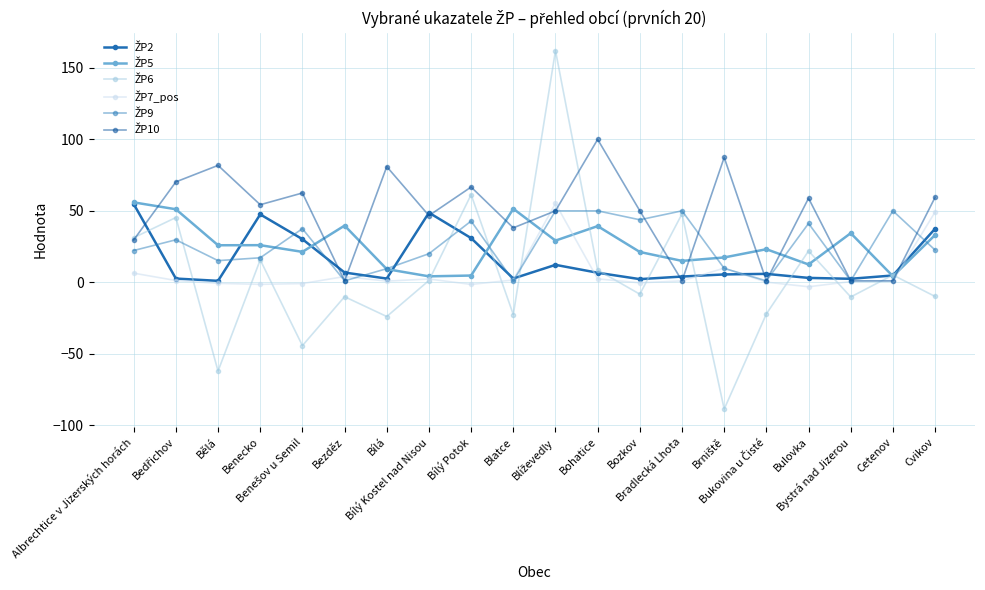

Where is ŽP10 nearest to the value 50?

Blíževedly